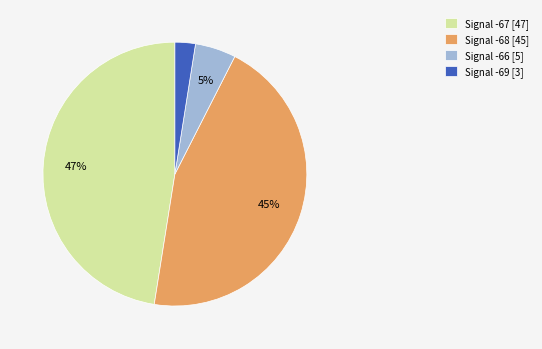

To the nearest percent, what is the difference between the Signal -68 [45] and Signal -66 [5] slice percentages?

40%